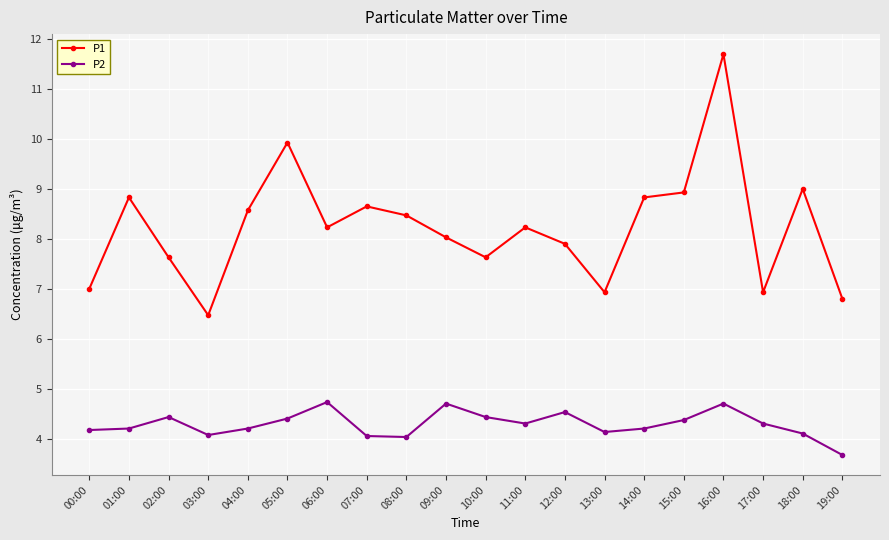

What is the label of the 12th point from the right?

08:00